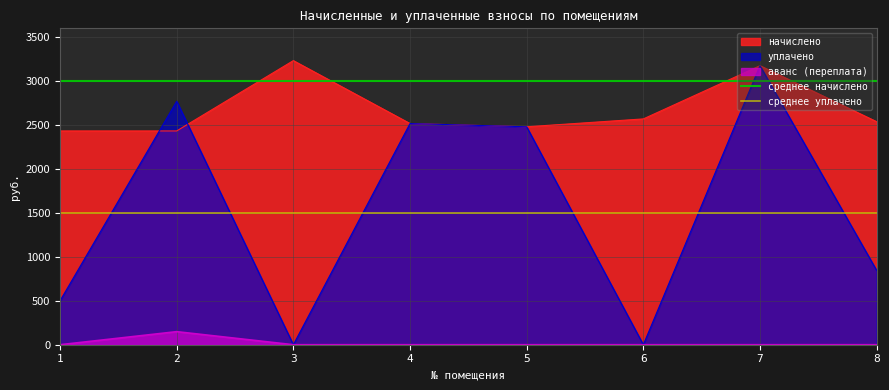

Is it true that среднее начислено equals 4132 at 2?

False